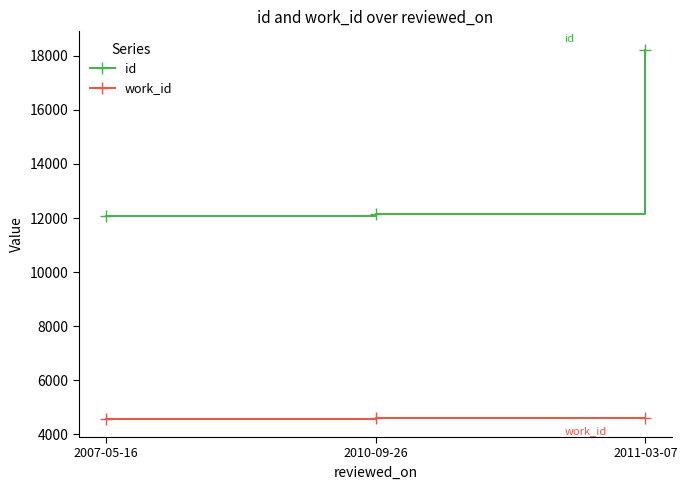

What is the difference between the highest and lowest values at 2011-03-07?

13613